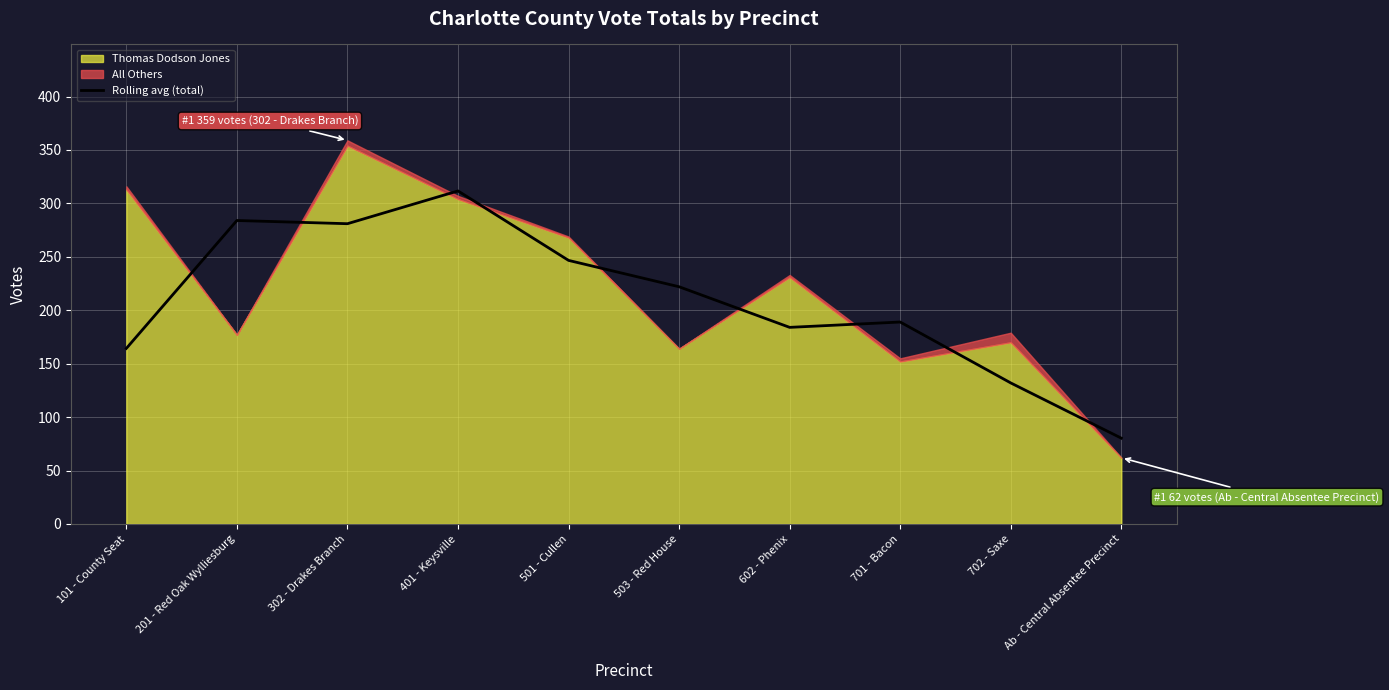

At which label is the value closest to 195?

701 - Bacon